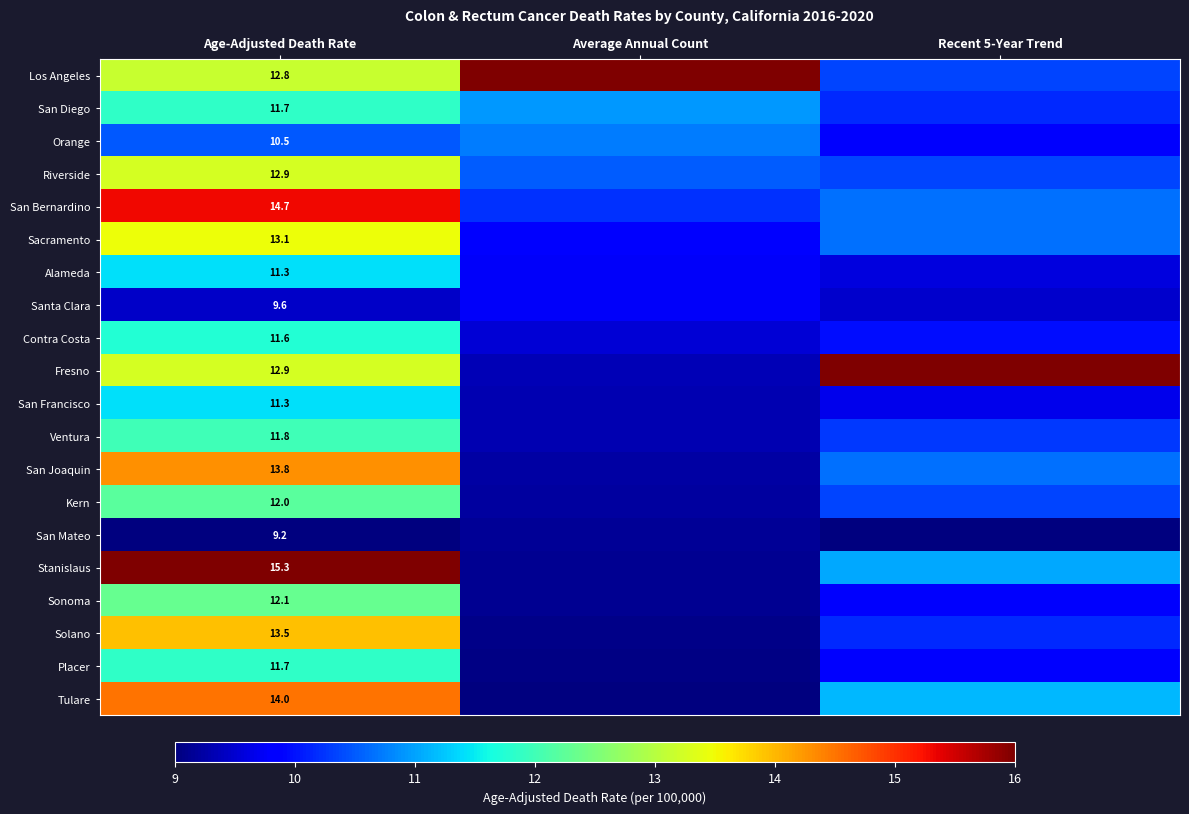

What is the total value across all series at Age-Adjusted Death Rate?

245.8